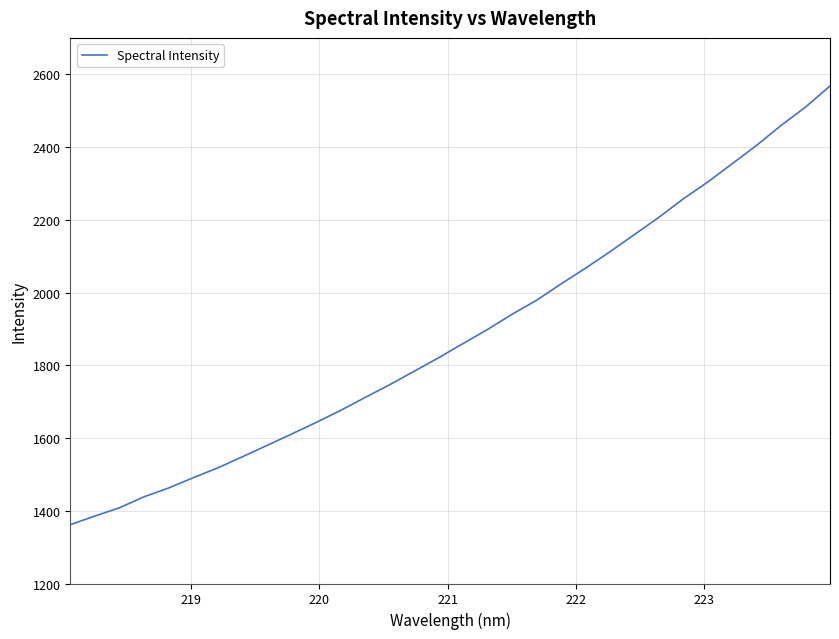

What is the minimum value shown in the chart?

1361.6